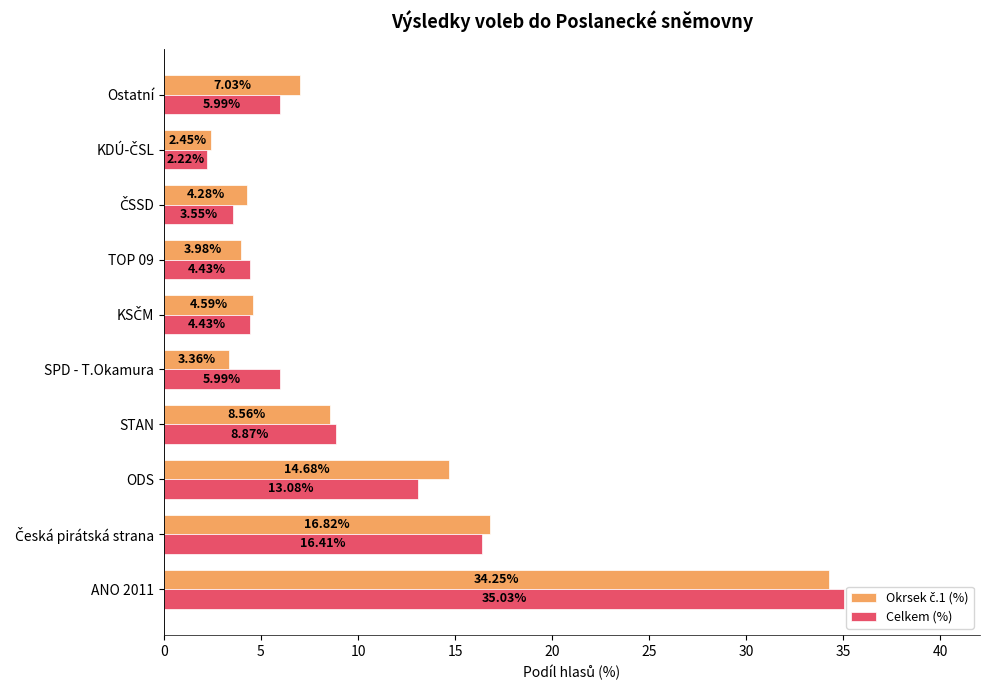

What is the average value of the Celkem (%) series?

10.0